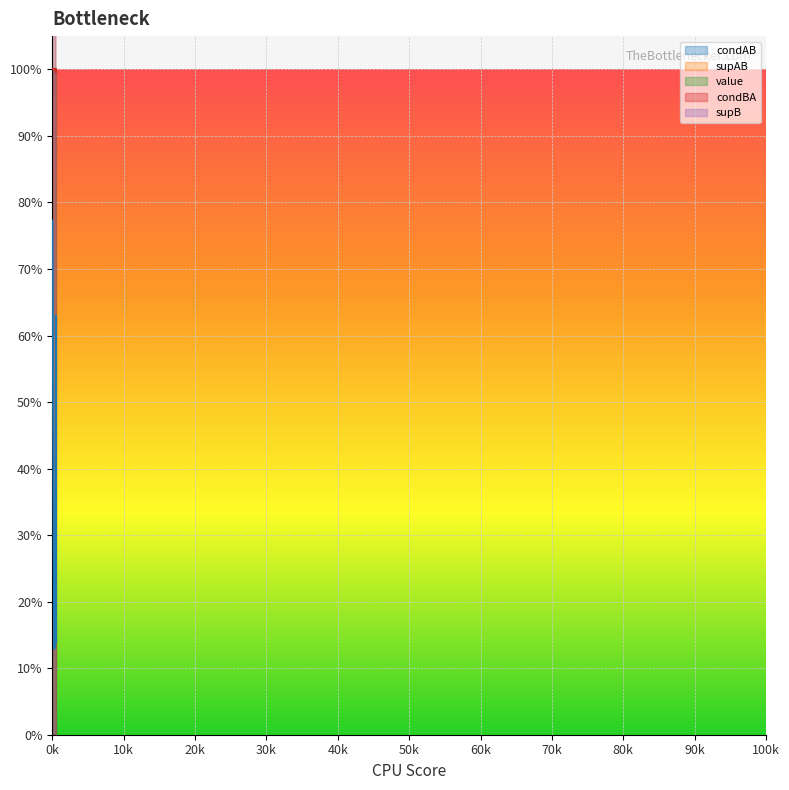

True or false: supAB has a value of 1.0 at 518.

True